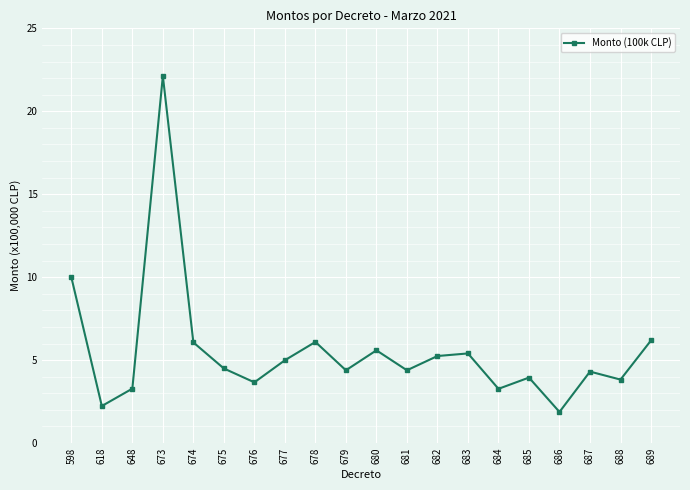

What value does the data have at 689?

6.2